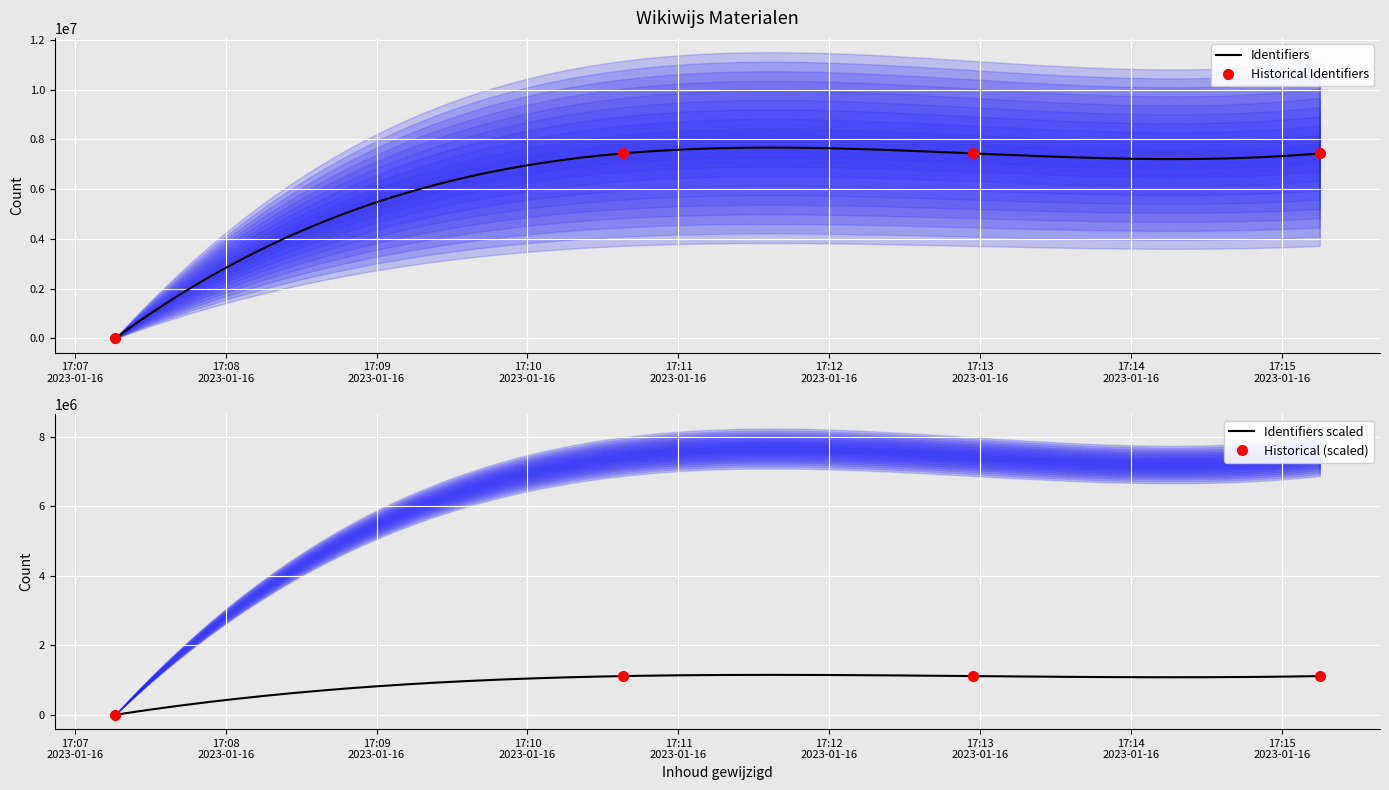

Reading left to right, what are all the values shown in this chart?

2023-01-16 17:07:16=0	2023-01-16 17:10:38=7435558	2023-01-16 17:12:57=7435568	2023-01-16 17:15:15=7435573